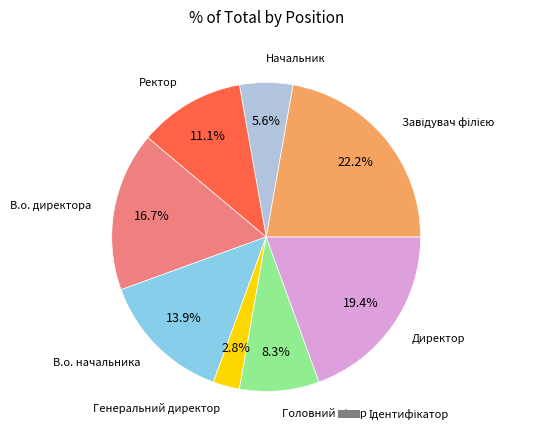

Is there a majority slice in this chart?

No